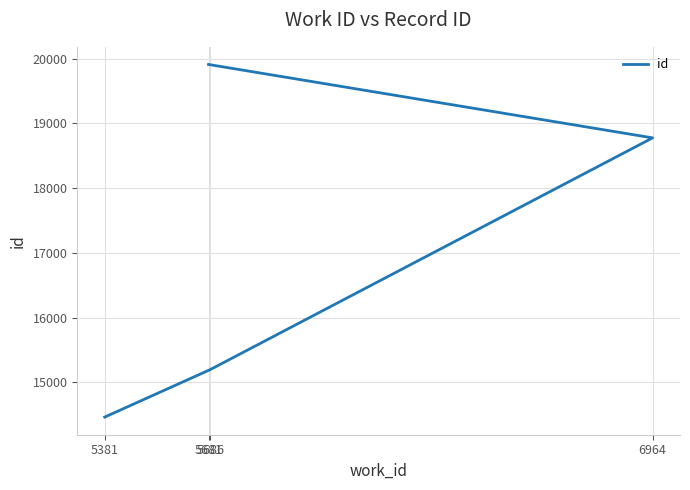

What is the approximate value at 6964?

18775